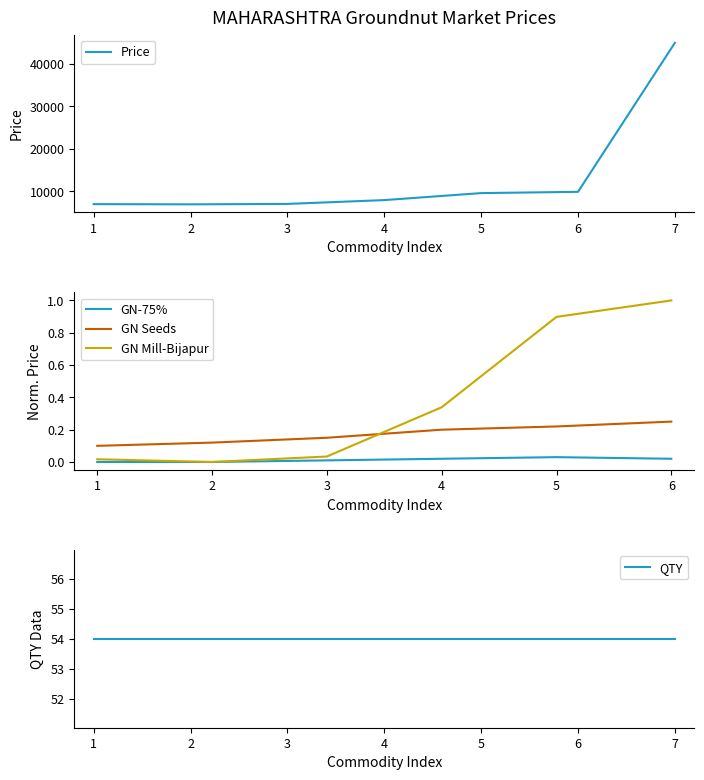

The value of Price at 5 is 9550. True or false?

True